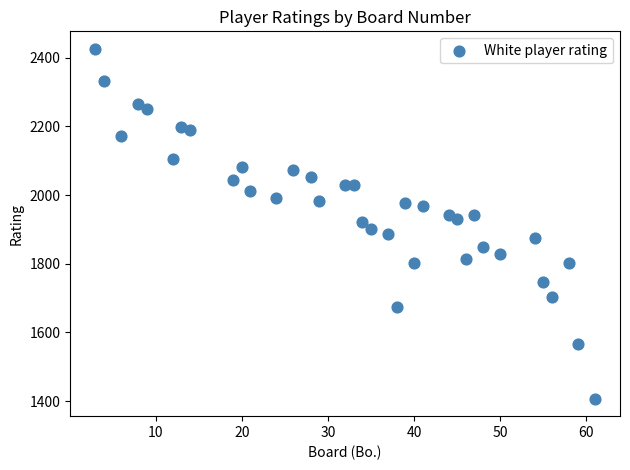

What is the range of Y values (max minus min)?

1019